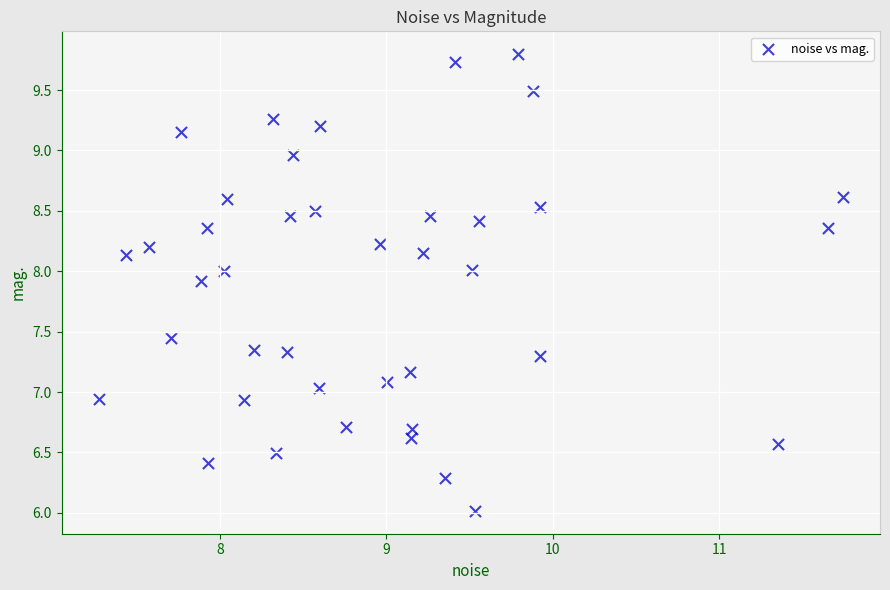

What is the range of X values (max minus min)?

4.5